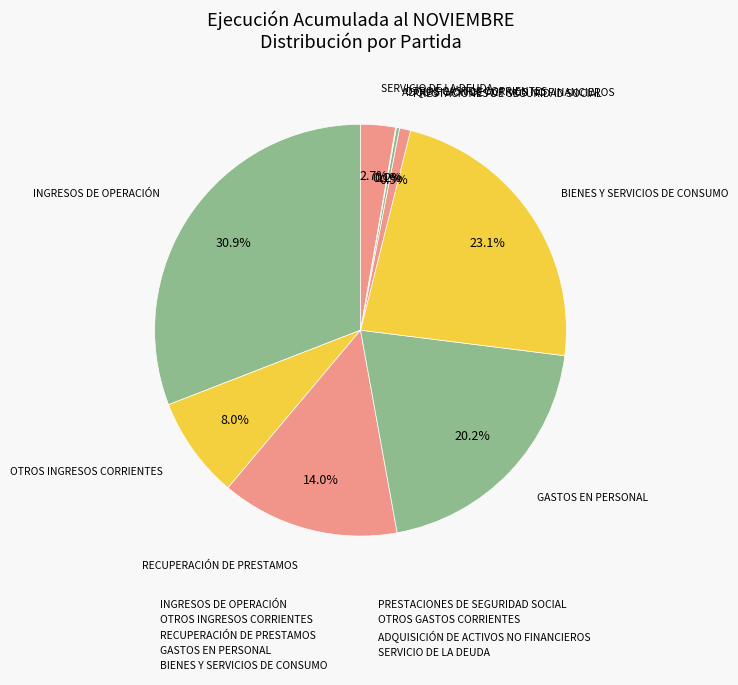

True or false: ADQUISICIÓN DE ACTIVOS NO FINANCIEROS accounts for 0% of the total.

True